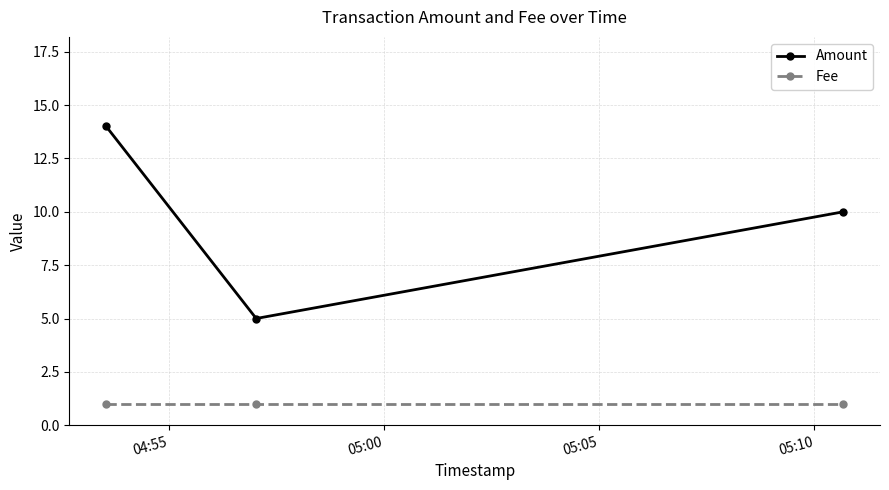

At how many categories does at least one series exceed 4?

3